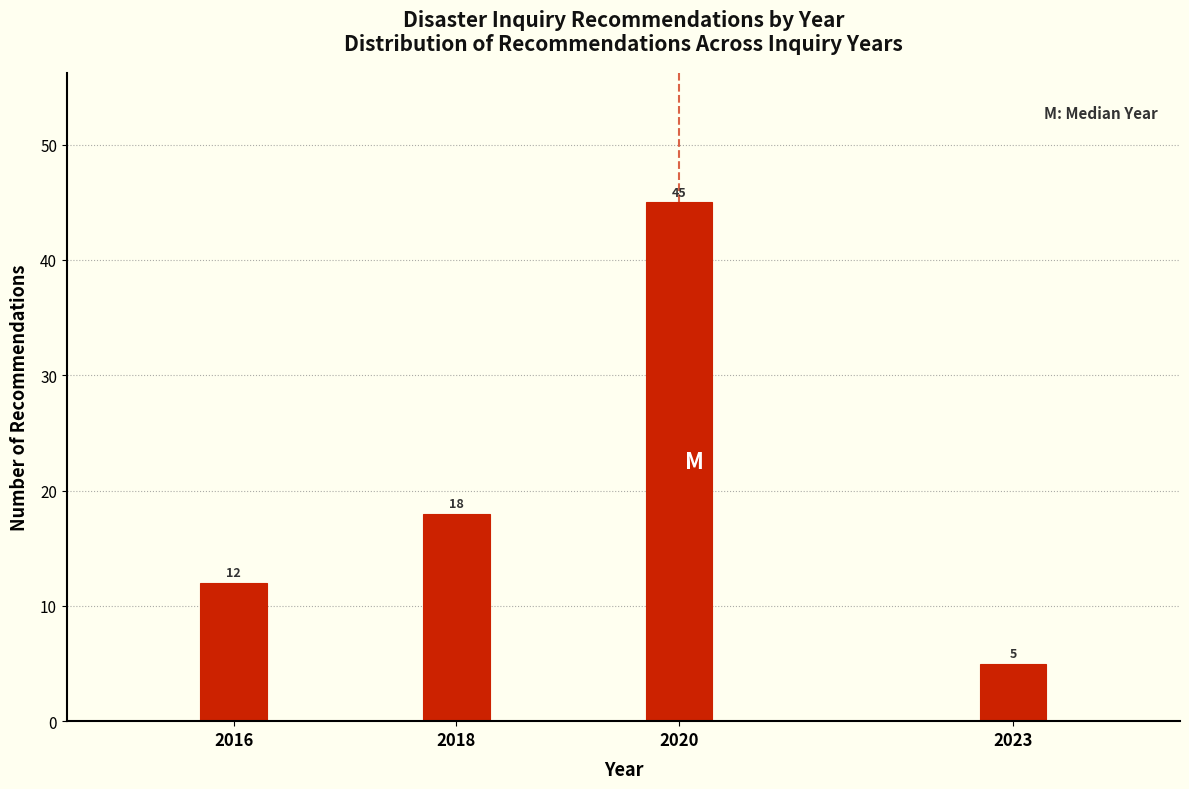

Reading right to left, what are all the values shown in this chart?

2023=5	2020=45	2018=18	2016=12